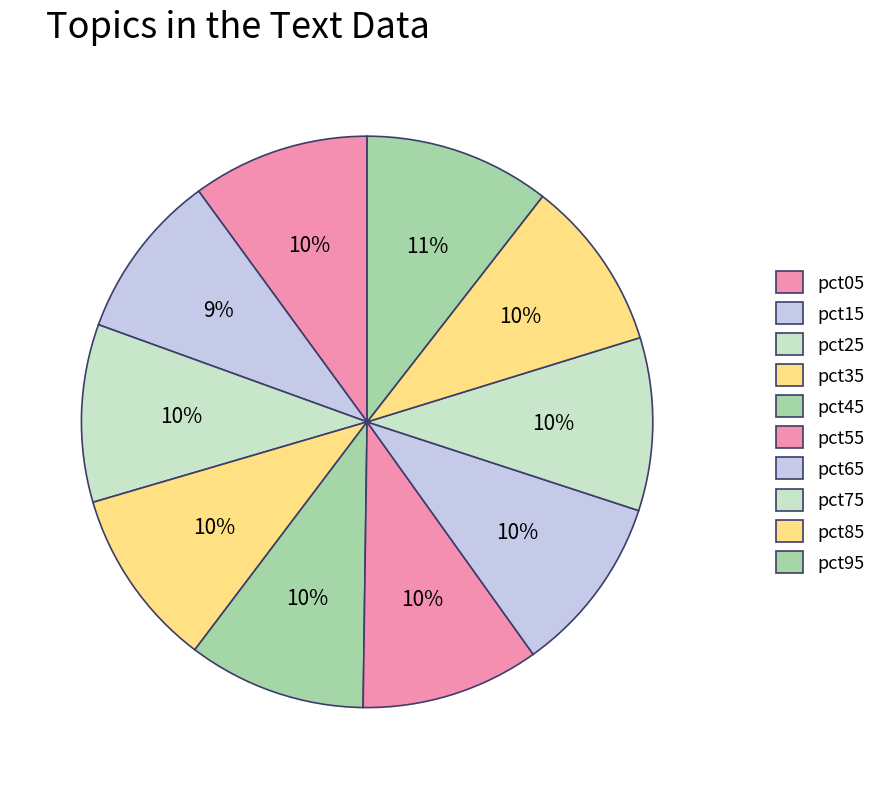

How many segments does this pie chart have?

10